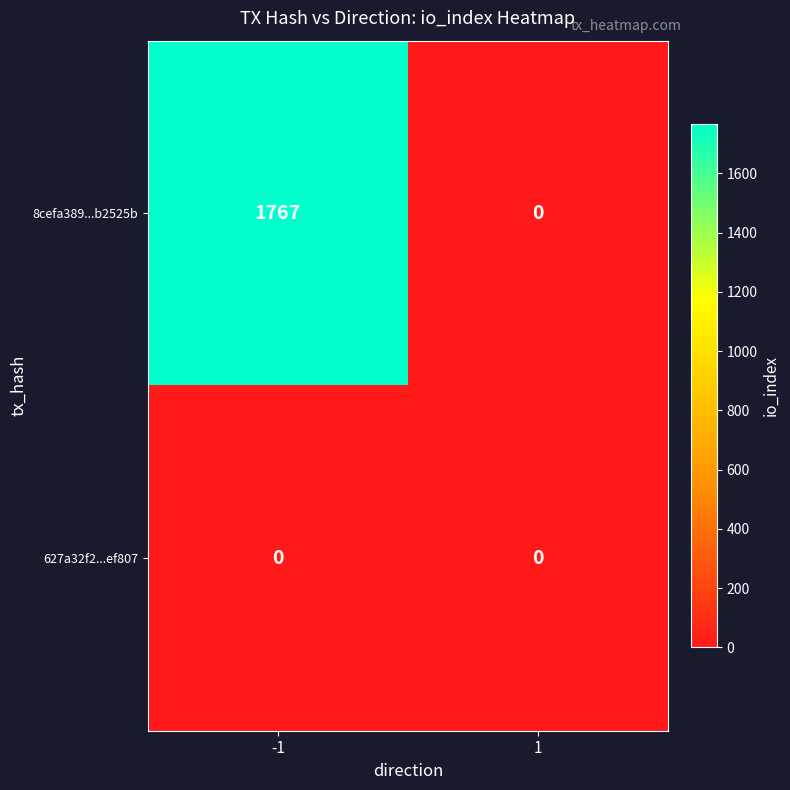

Rank the series by their maximum value, from highest to lowest.

8cefa389...b2525b, 627a32f2...ef807